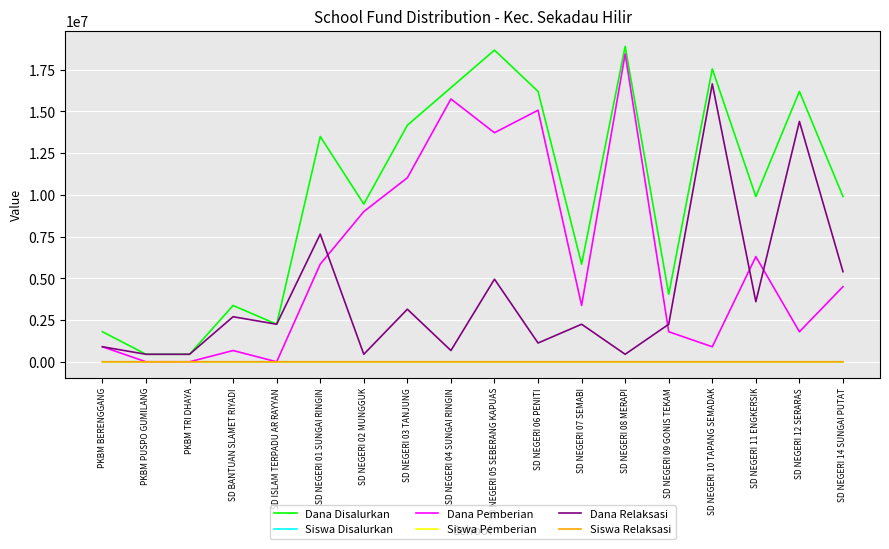

What is the minimum value for Dana Disalurkan?

450000